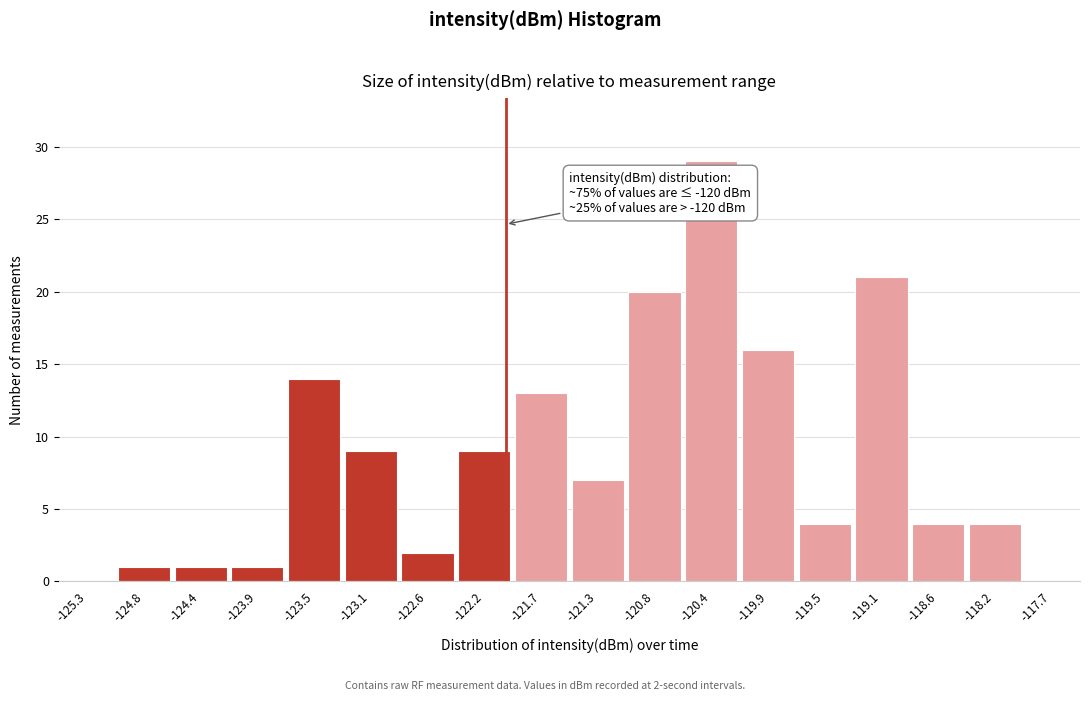

Which range on the x-axis has the tallest bar?

-120.60 to -120.15